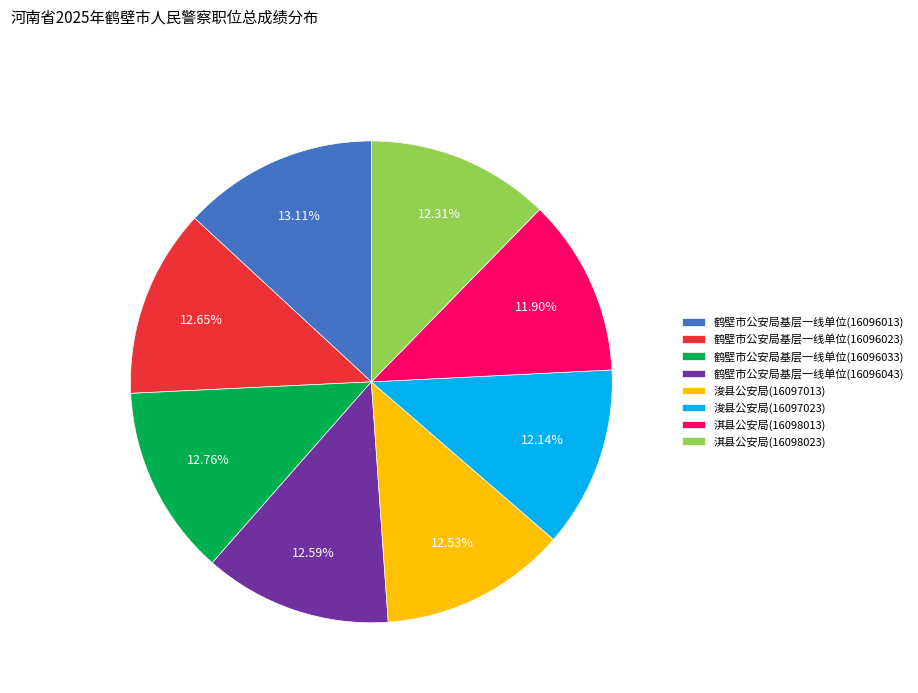

What is the total percentage of 鹤壁市公安局基层一线单位(16096043) and 浚县公安局(16097023)?

24.7%